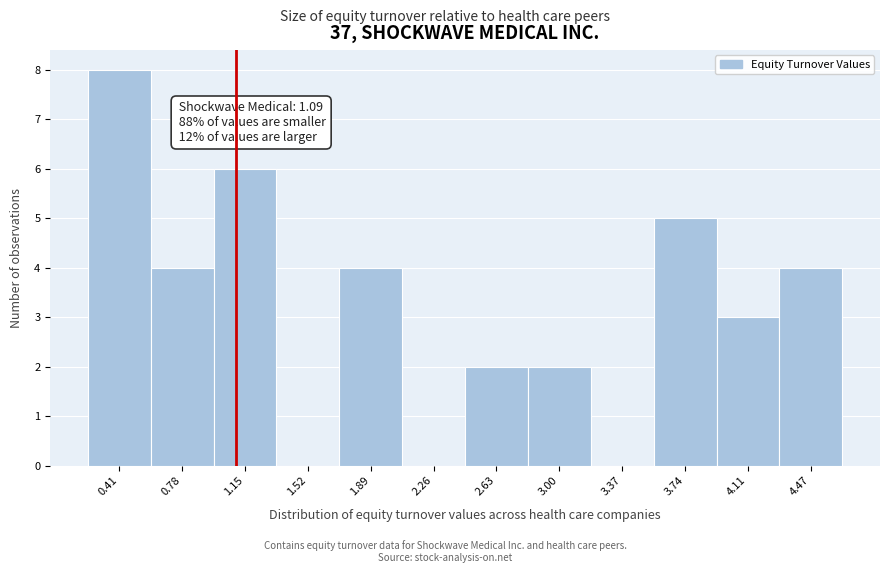

Which range on the x-axis has the tallest bar?

0.22 to 0.59